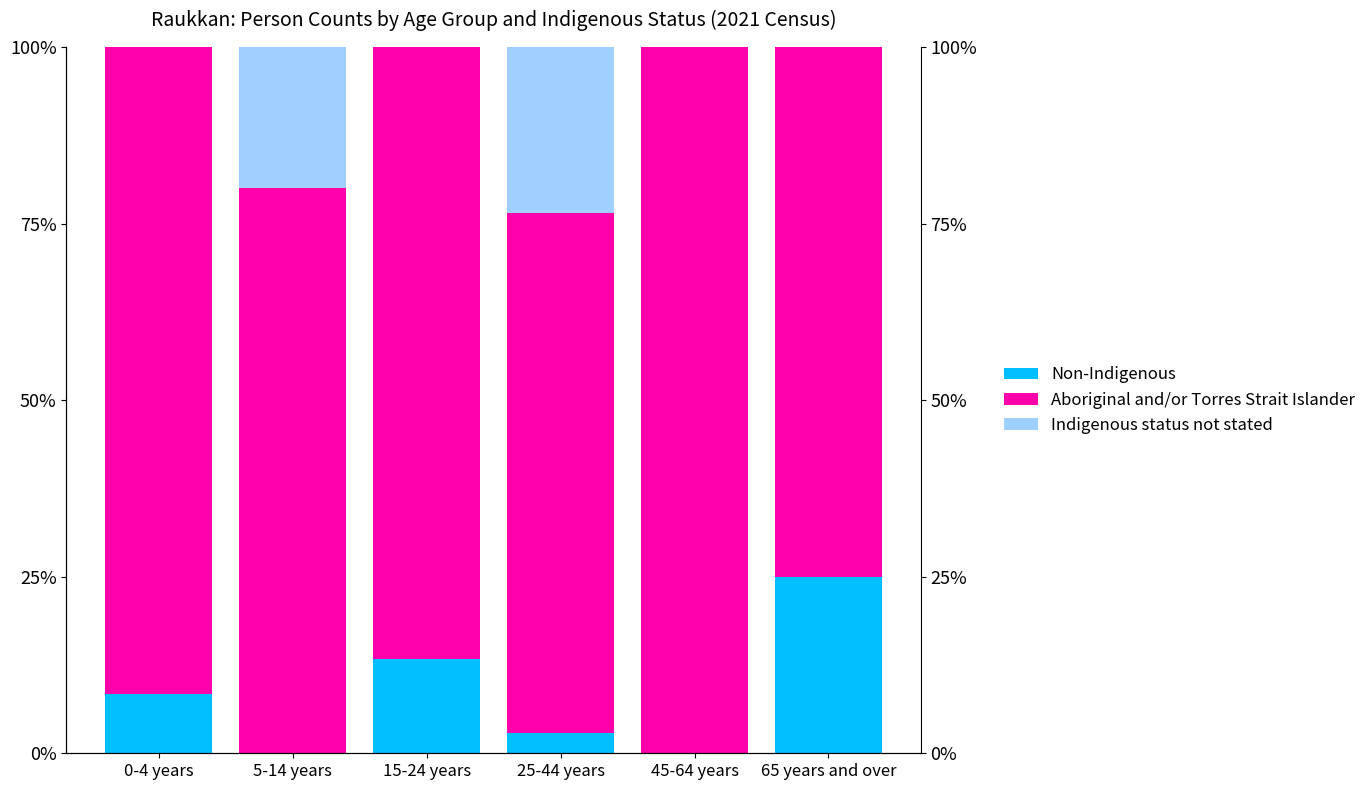

Between 15-24 years and 65 years and over, which series saw the biggest shift?

Aboriginal and/or Torres Strait Islander